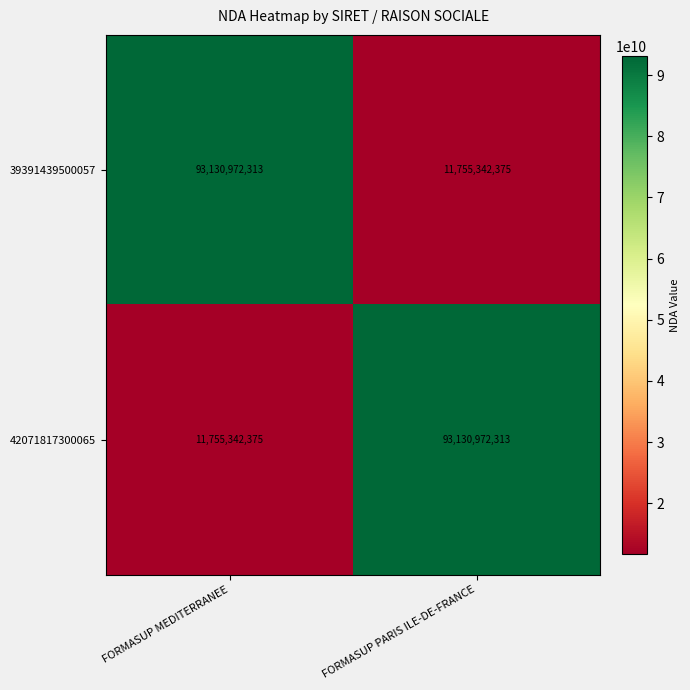

What is the minimum value for 42071817300065?

11755342375